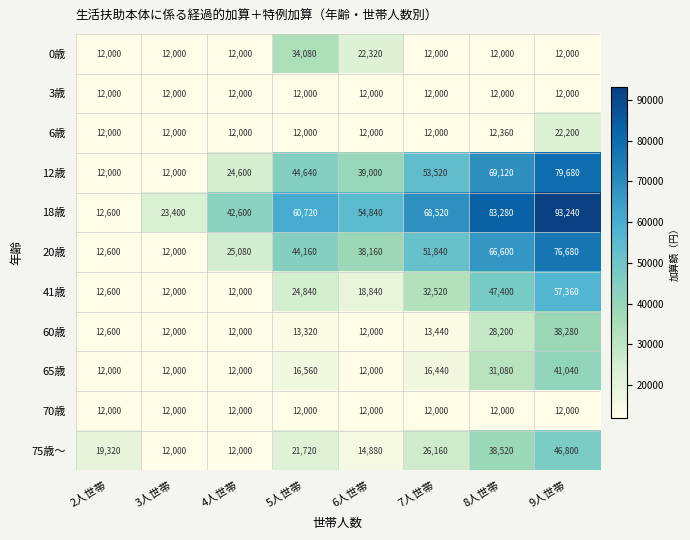

Which series has the largest total across all categories?

18歳